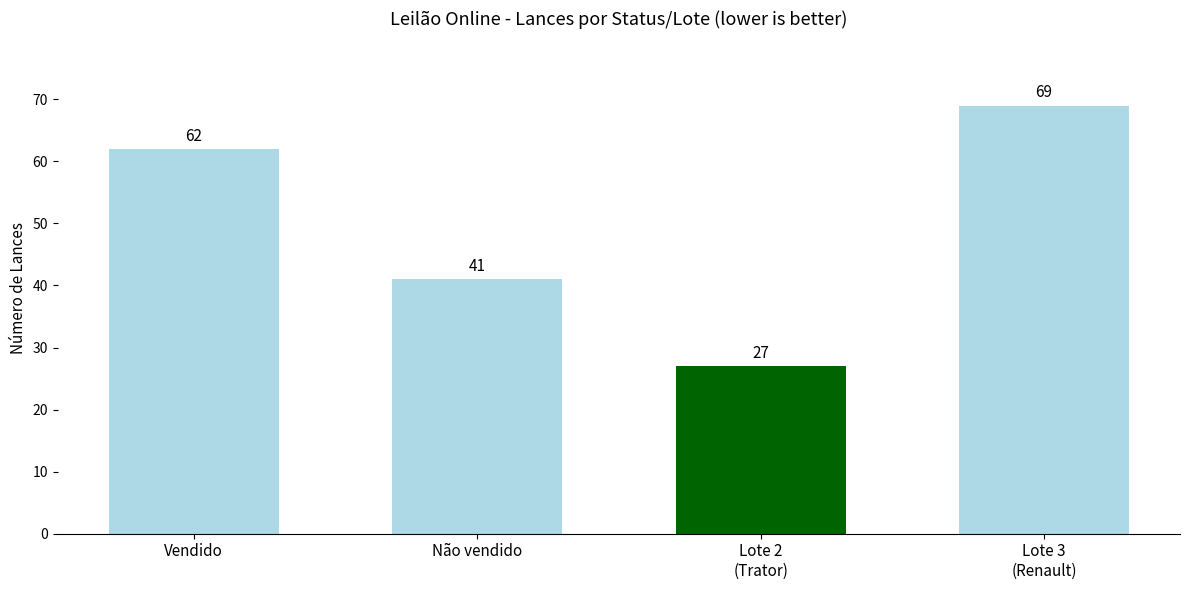

Is it true that the value at Lote 2
(Trator) is 27?

True